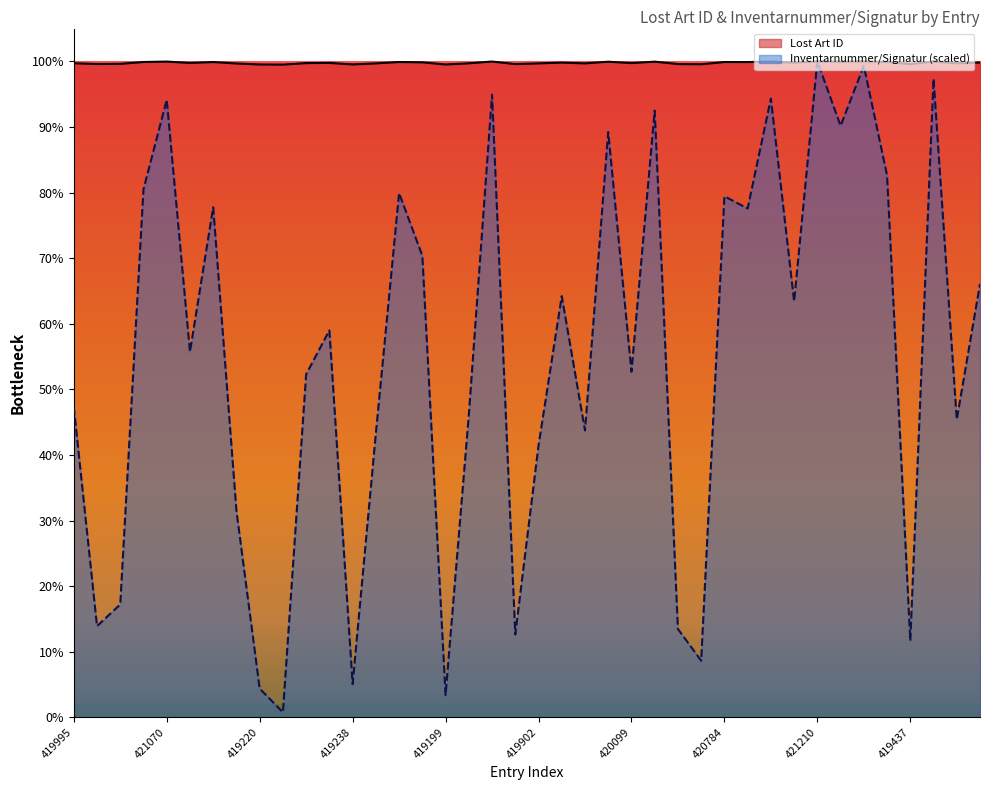

At which label is Inventarnummer/Signatur closest to 212213?

420088